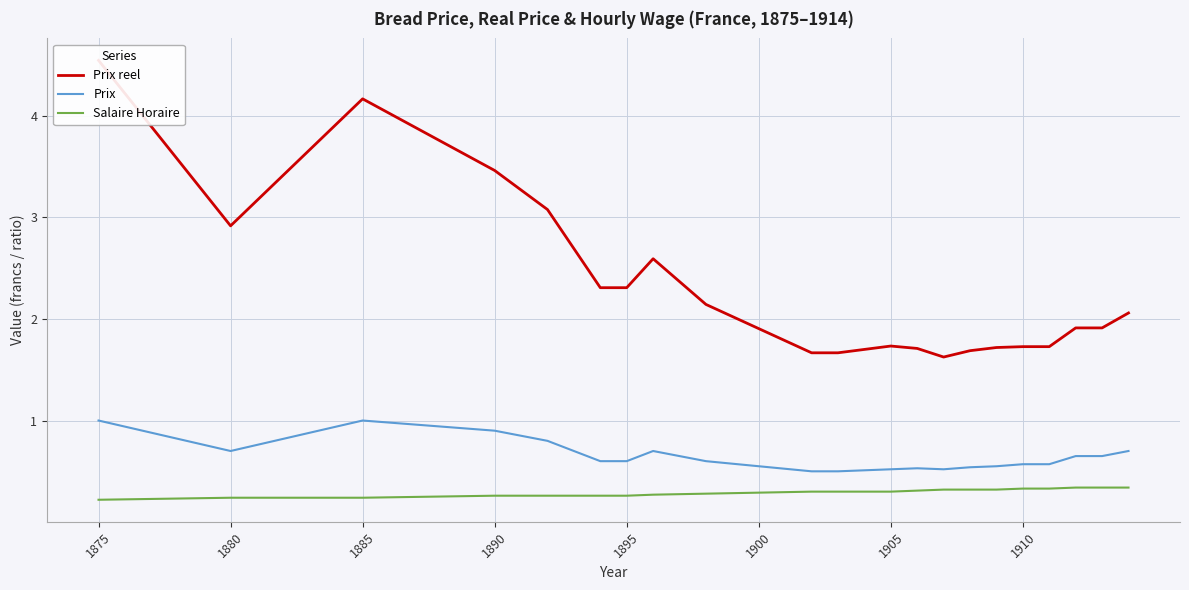

How many data points does each series have?

22